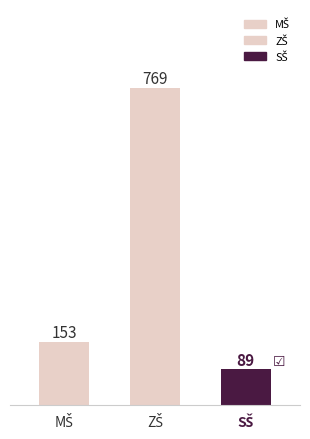

What is the sum of all values?

1011